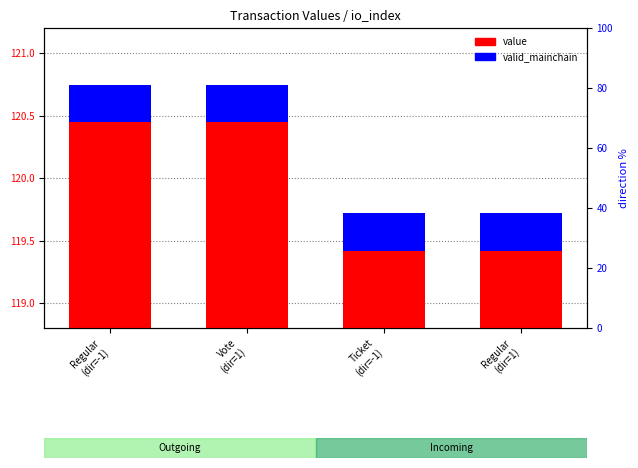

Where is valid_mainchain nearest to the value 0?

Regular
(dir=-1)